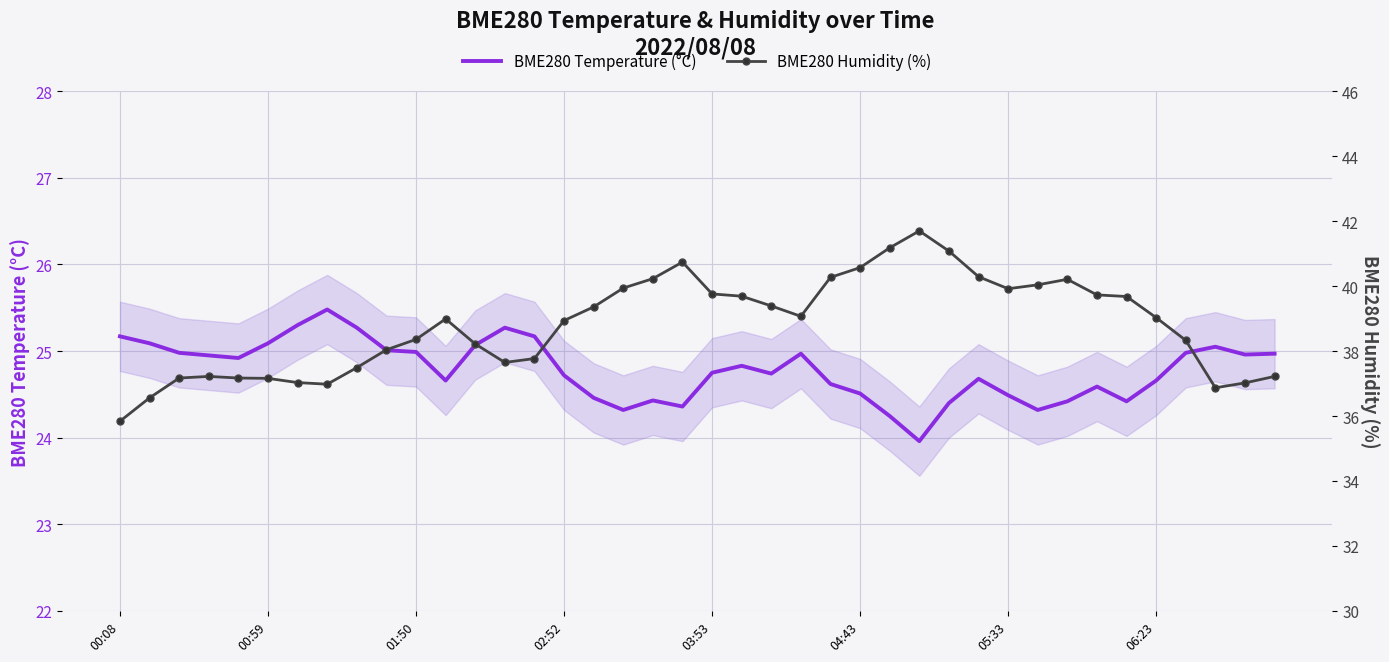

Is it true that BME280 Humidity (%) equals 9.3 at 02:52?

False